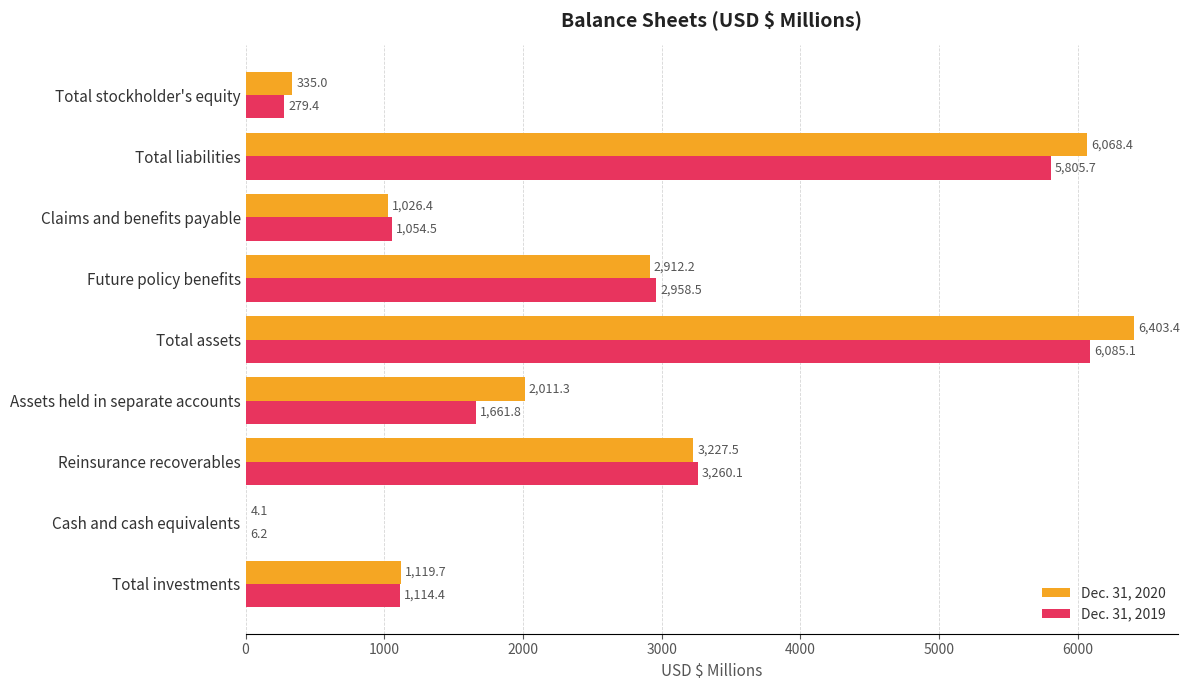

Is it true that Dec. 31, 2019 equals 2958.5 at Future policy benefits?

True